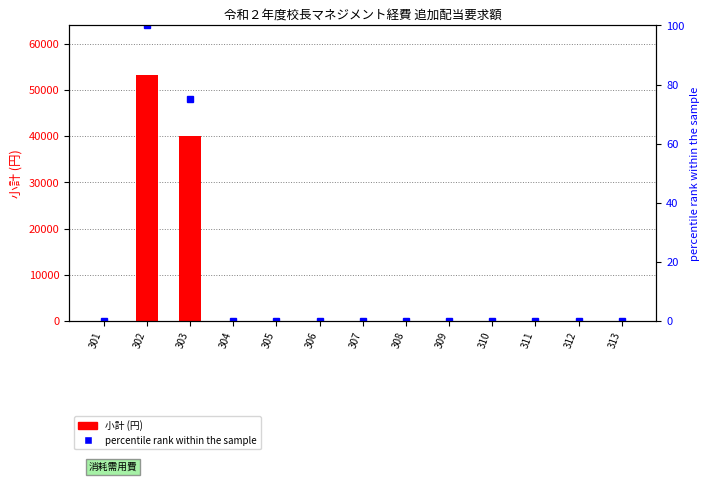

Reading right to left, list all the values displayed in this chart.

小計 (円): 0.0	0.0	0.0	0.0	0.0	0.0	0.0	0.0	0.0	0.0	40000.0	53300.0	0.0
percentile rank within the sample: 0.0	0.0	0.0	0.0	0.0	0.0	0.0	0.0	0.0	0.0	75.0	100.0	0.0